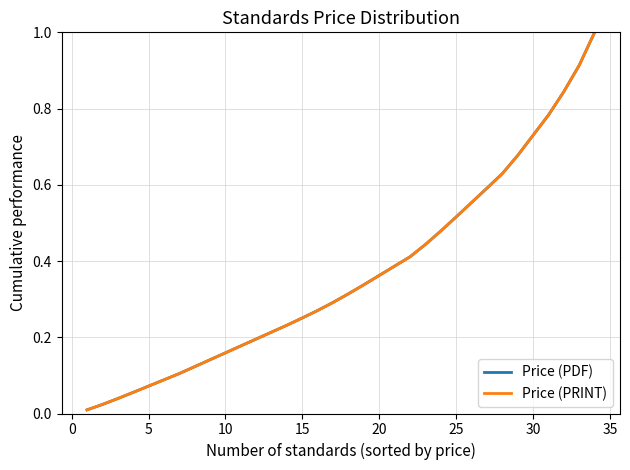

Reading left to right, transcribe all the data shown in this chart.

Price (PDF): 0.0	0.0	0.0	0.1	0.1	0.1	0.1	0.1	0.1	0.2	0.2	0.2	0.2	0.2	0.3	0.3	0.3	0.3	0.3	0.4	0.4	0.4	0.4	0.5	0.5	0.6	0.6	0.6	0.7	0.7	0.8	0.8	0.9	1.0
Price (PRINT): 0.0	0.0	0.0	0.1	0.1	0.1	0.1	0.1	0.1	0.2	0.2	0.2	0.2	0.2	0.3	0.3	0.3	0.3	0.3	0.4	0.4	0.4	0.4	0.5	0.5	0.6	0.6	0.6	0.7	0.7	0.8	0.8	0.9	1.0